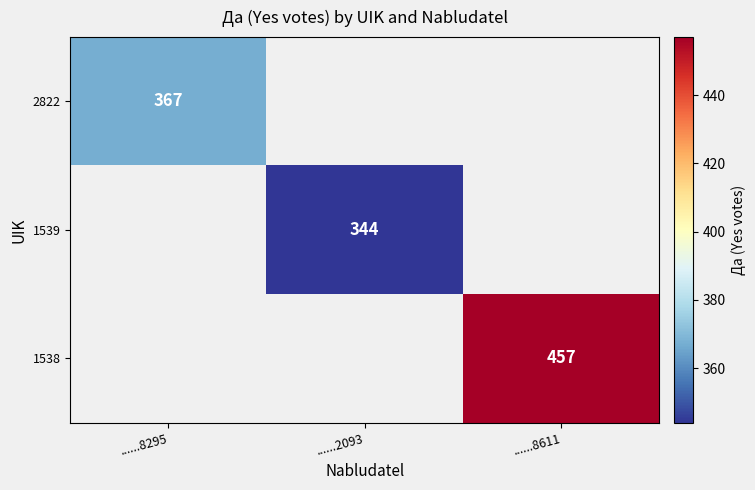

The value of 1539 at ......2093 is 600.3. True or false?

False